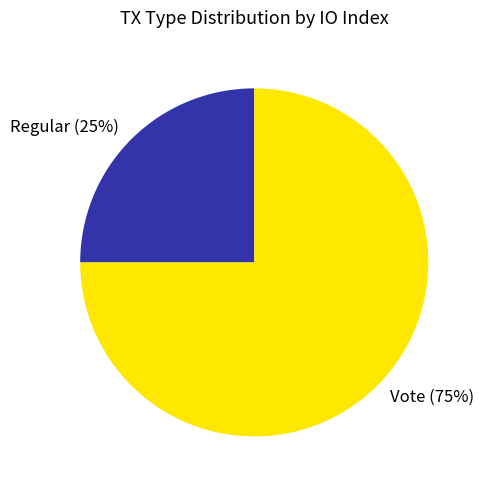

What is the smallest slice in the pie chart?

Regular